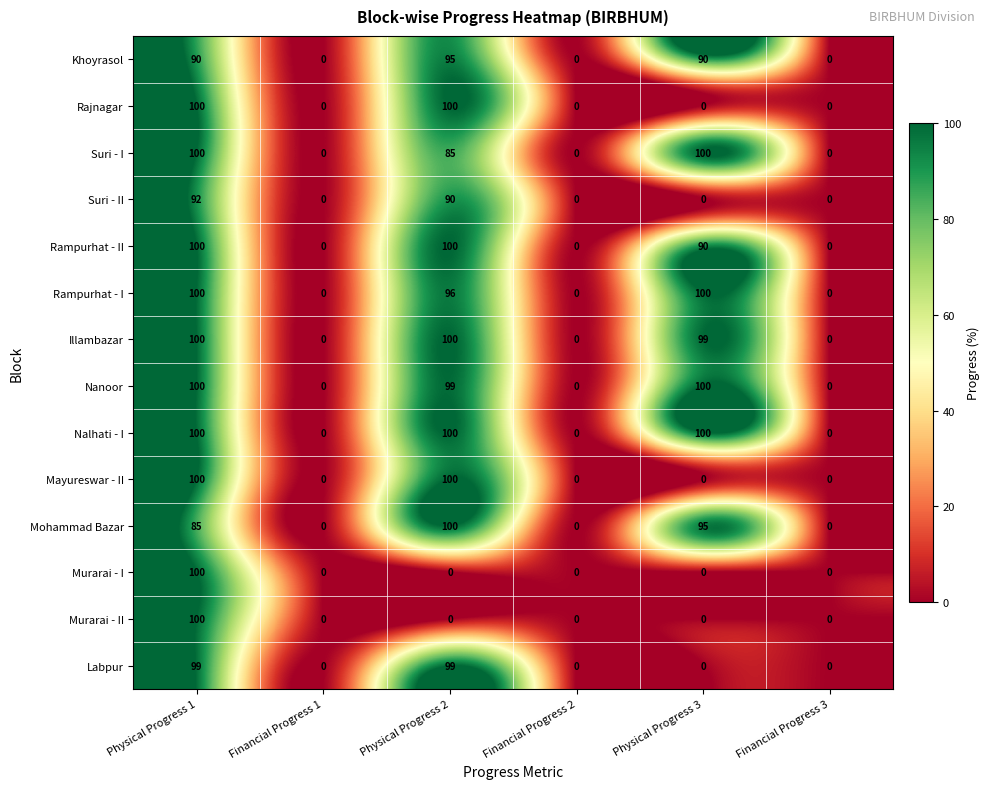

What is the difference between the maximum and second lowest values in the Suri - II series?

92